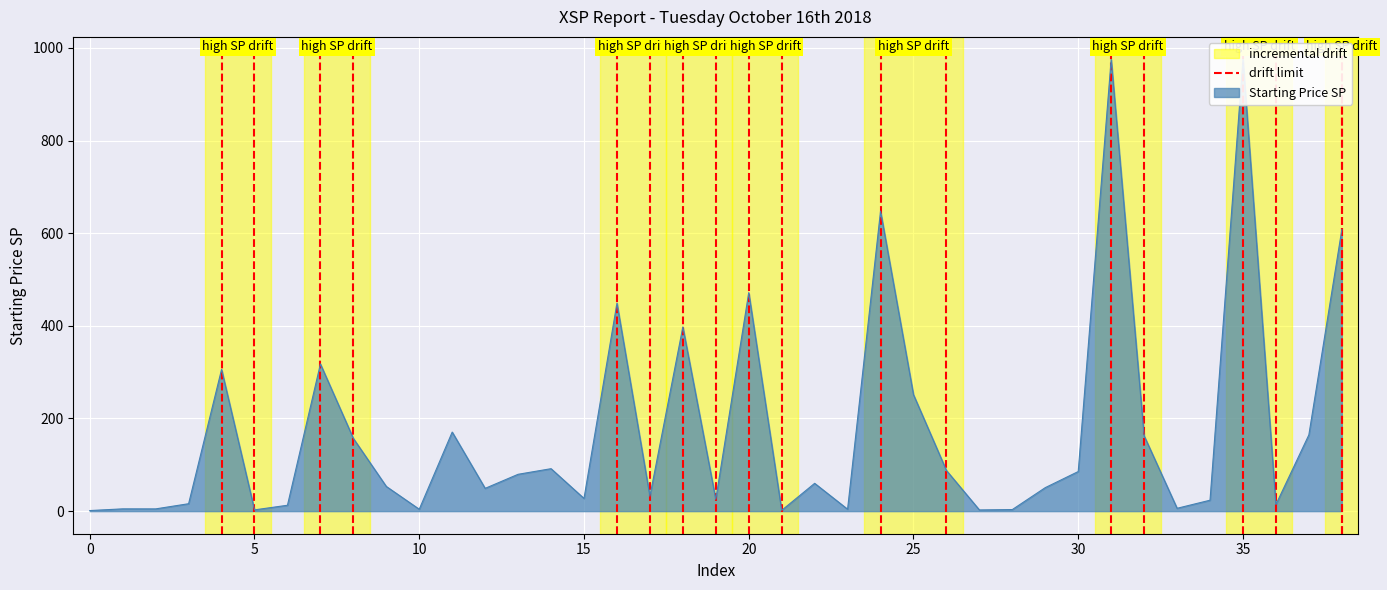

Count the values in the range 0 to 1.

2